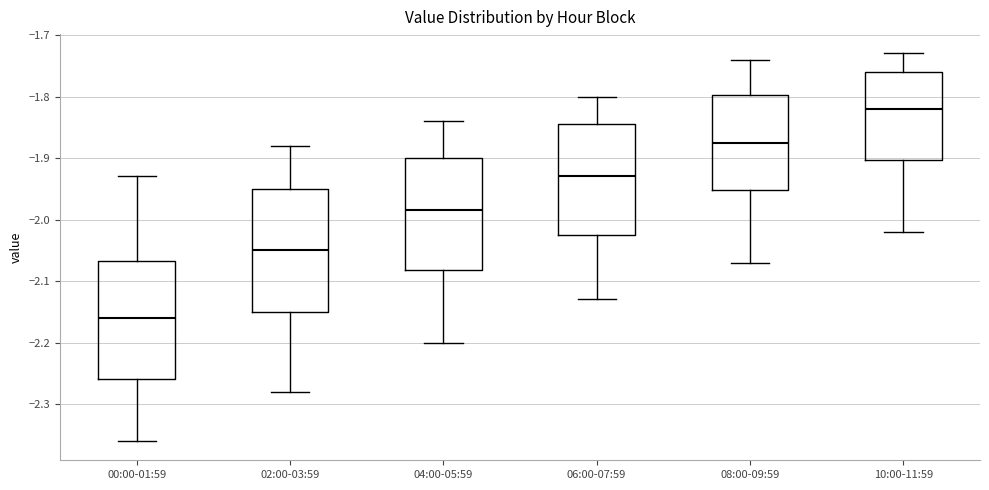

Where does the upper whisker of the box for 06:00-07:59 end on the y-axis? The values are not printed on the chart, so give them approximately, as read against the axis.

-1.80